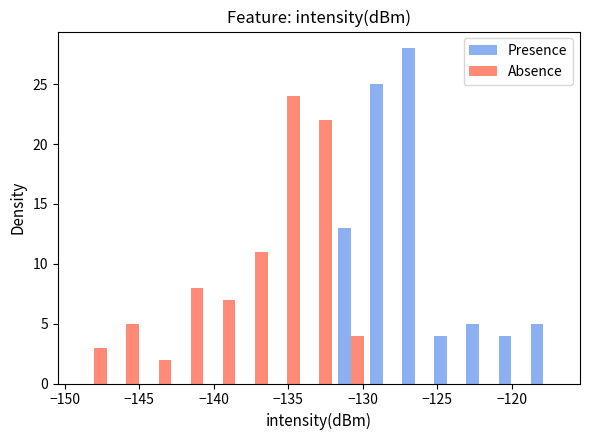

What is the height of the Absence bar covering -140.5 to -138.5 on the x-axis? Neither the bar edges nor the heights are printed on the chart, so give them approximately, as read against the axes.

7